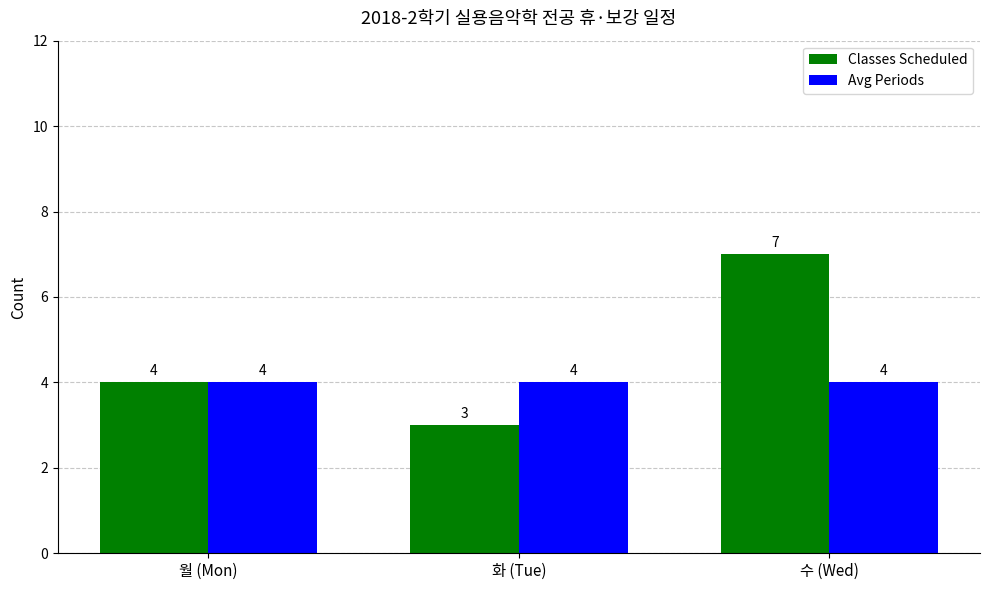

Is it true that Classes Scheduled equals 3 at 화 (Tue)?

True